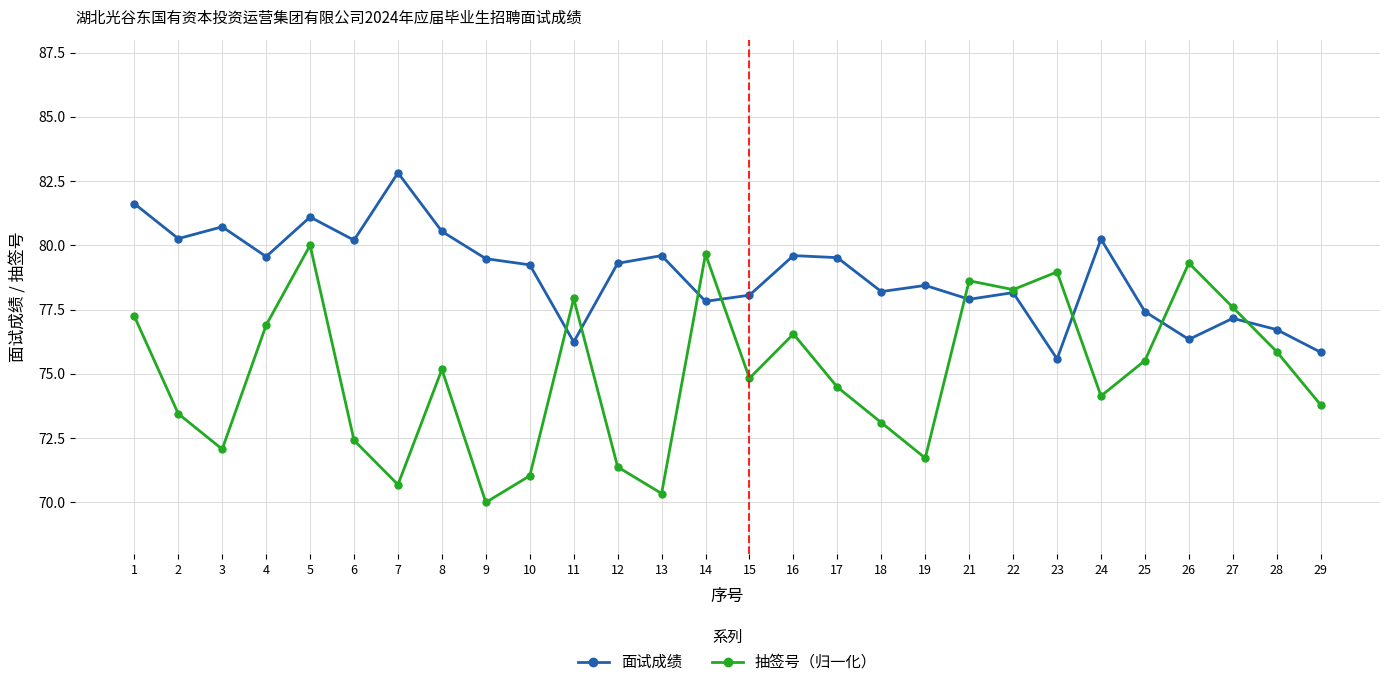

What is the total value across all series at 12?

150.7